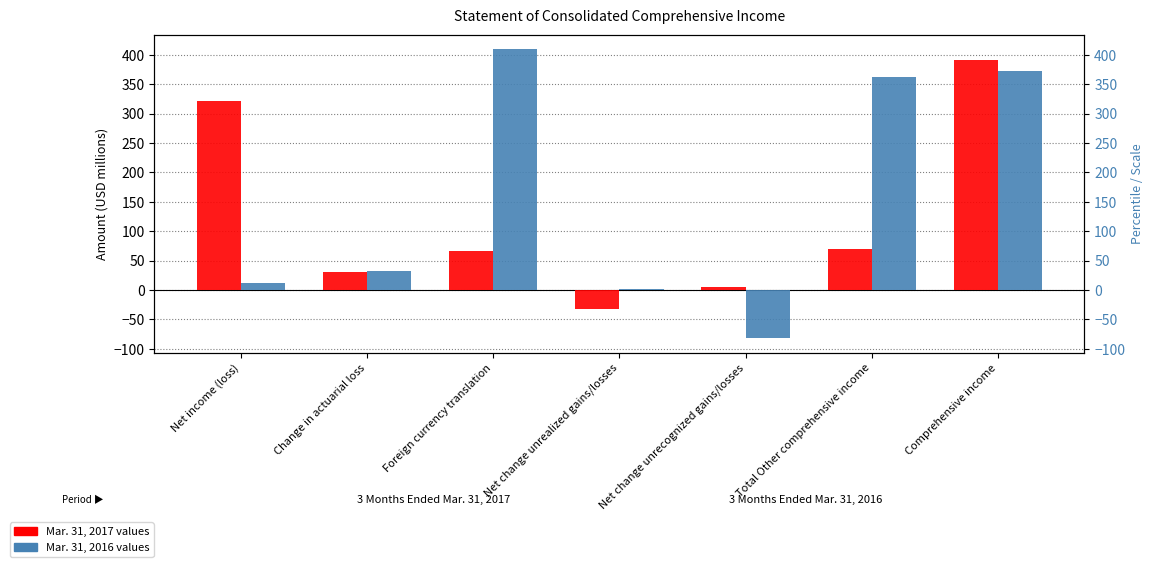

Count the number of categories in the chart.

7